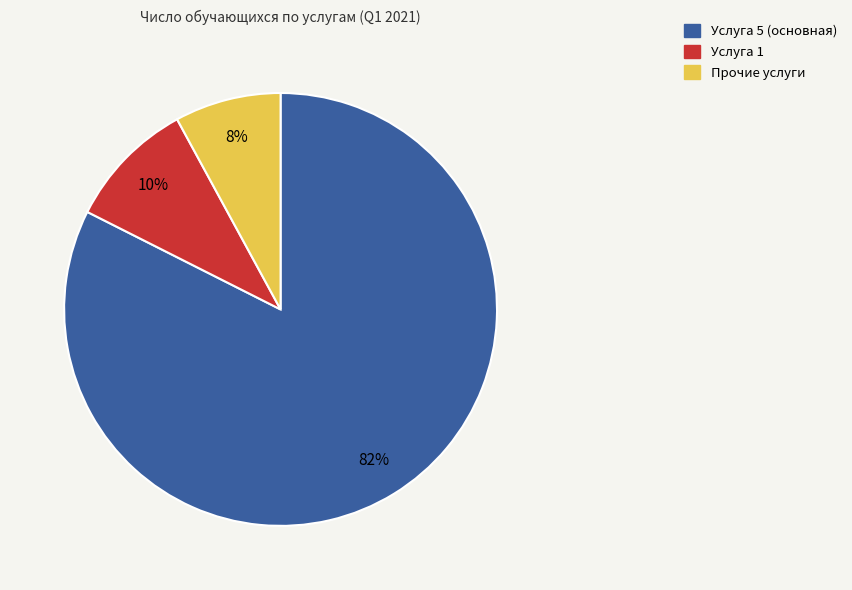

Does any single category account for the majority?

Yes